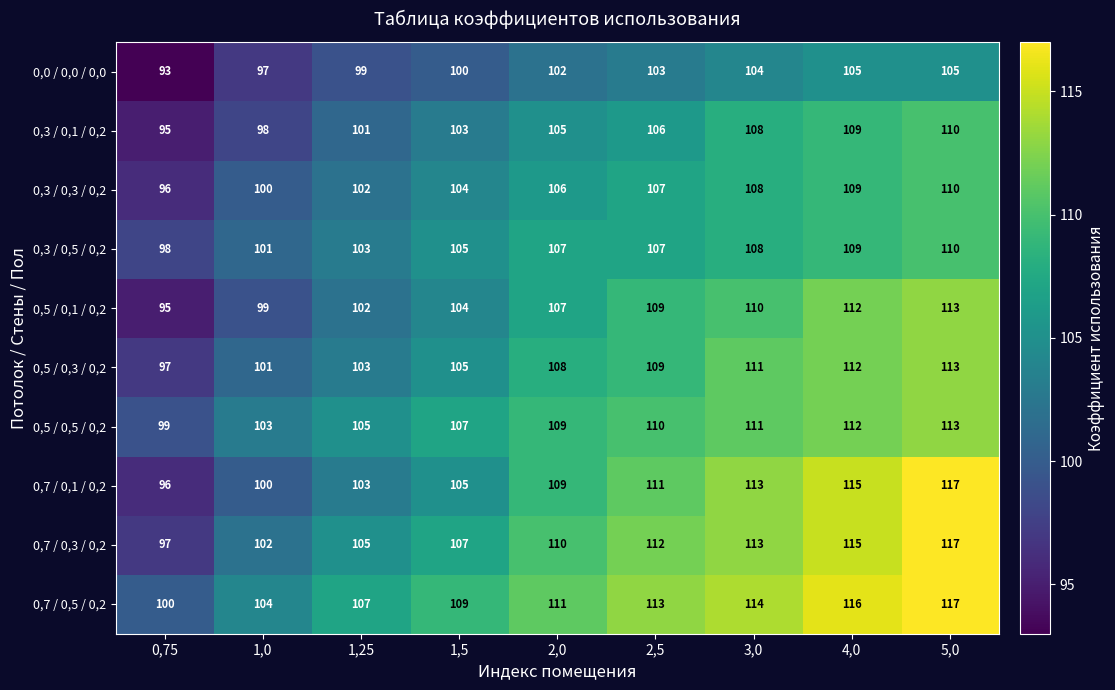

At which category is the sum across all series the highest?

5,0